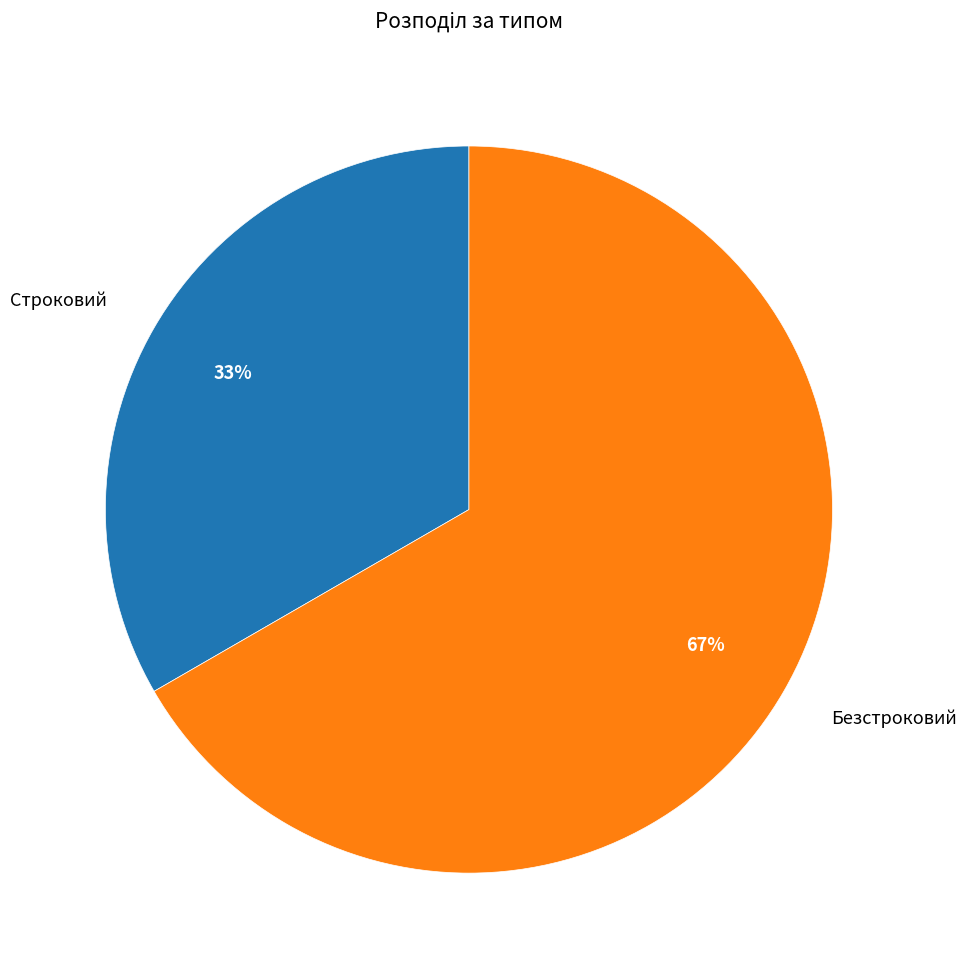

To the nearest percent, what is the average slice percentage?

50%